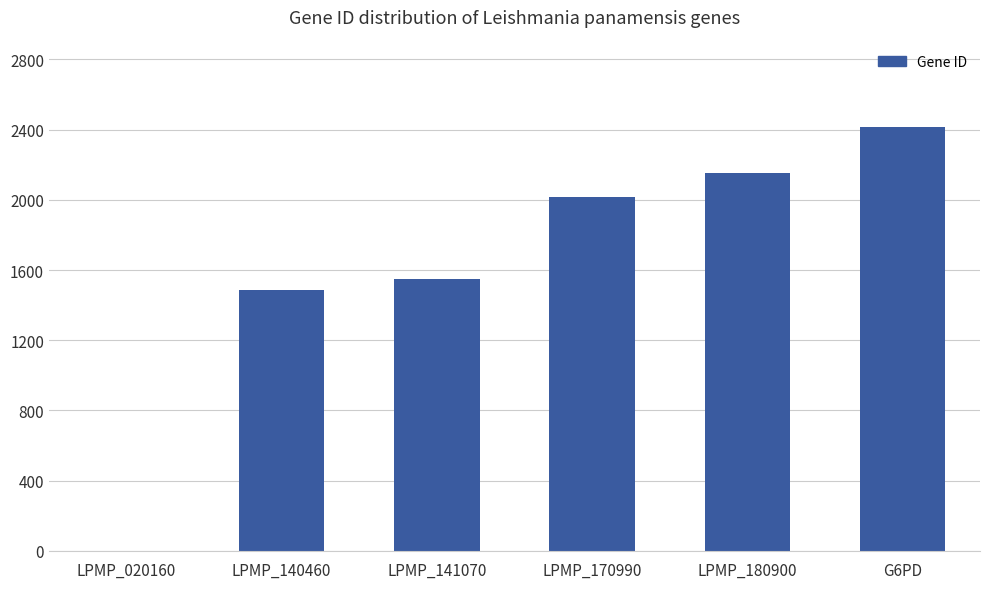

Are the bars horizontal?

No